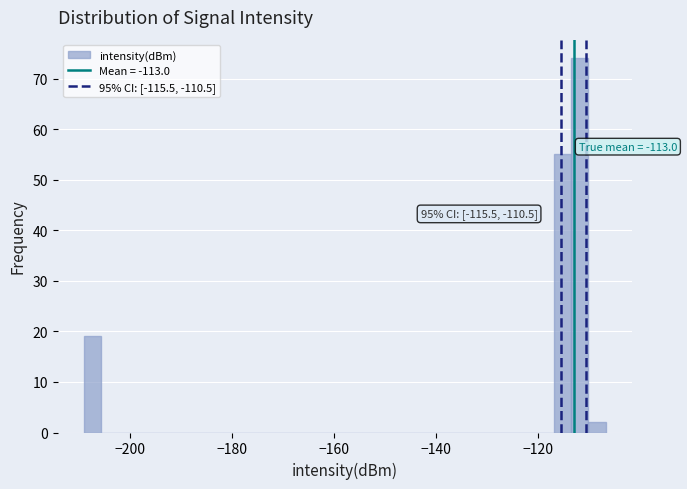

Around what value on the x-axis is the tallest bar? Give the approximate position of its centre, as read against the axis.

-112